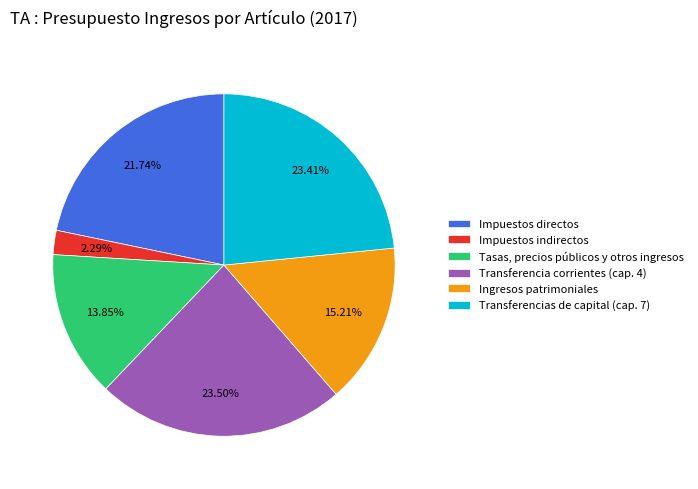

To the nearest percent, what is the difference between the Transferencias de capital (cap. 7) and Impuestos indirectos slice percentages?

21%